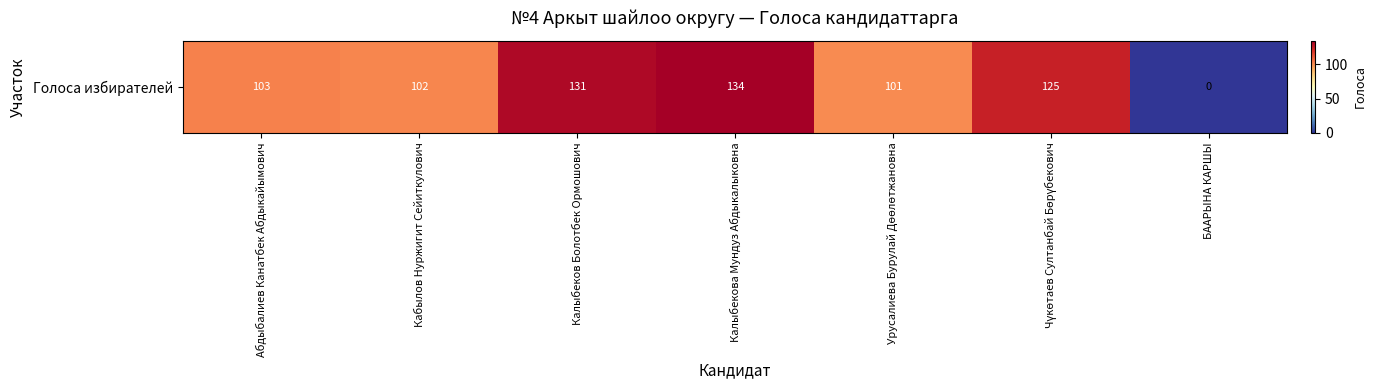

The chart shows a value of 103 at Абдыбалиев Канатбек Абдыкайымович. True or false?

True